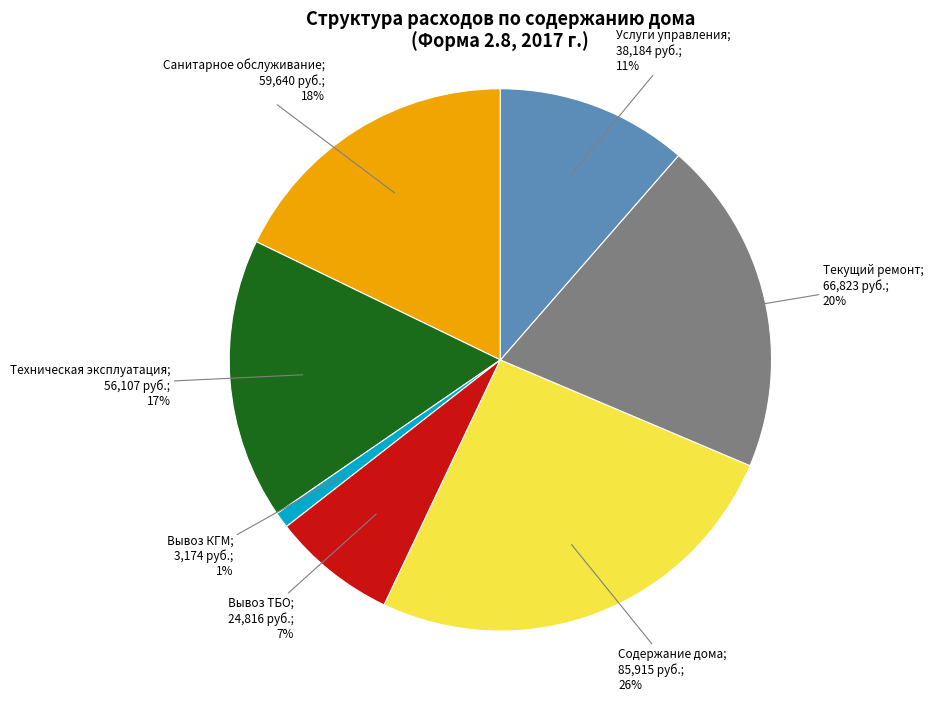

Is there any slice that represents more than half of the pie?

No